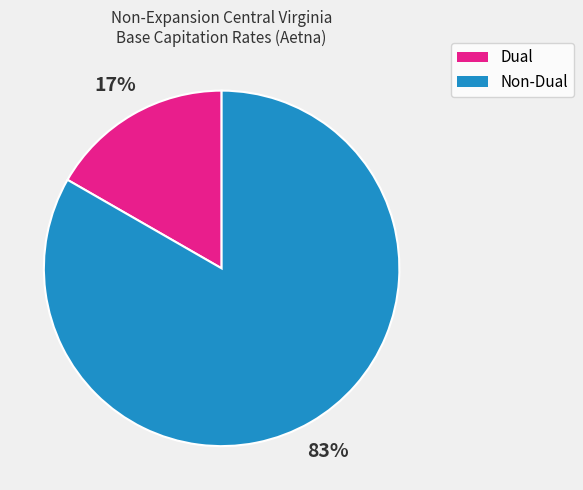

Is Dual the majority of the pie?

No